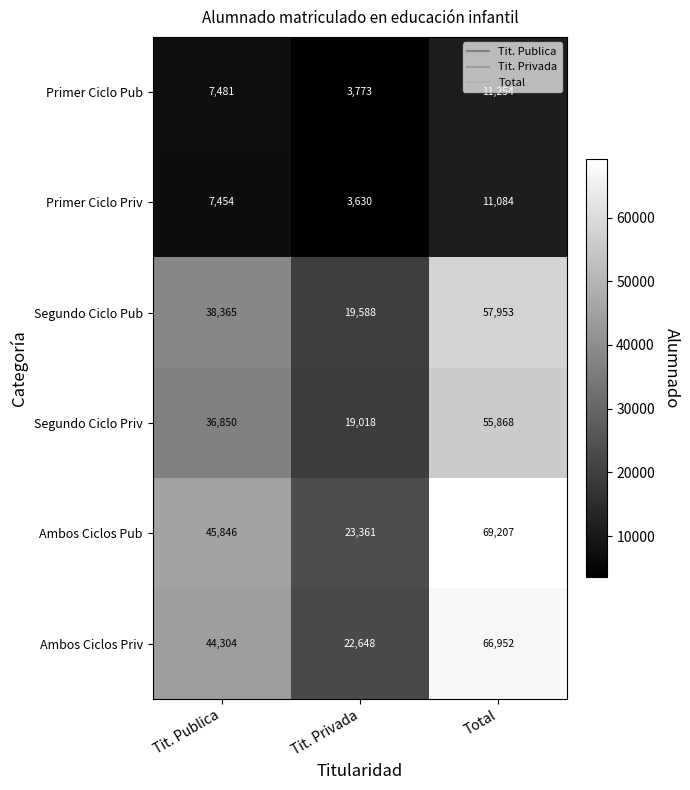

What is the smallest value displayed?

3630